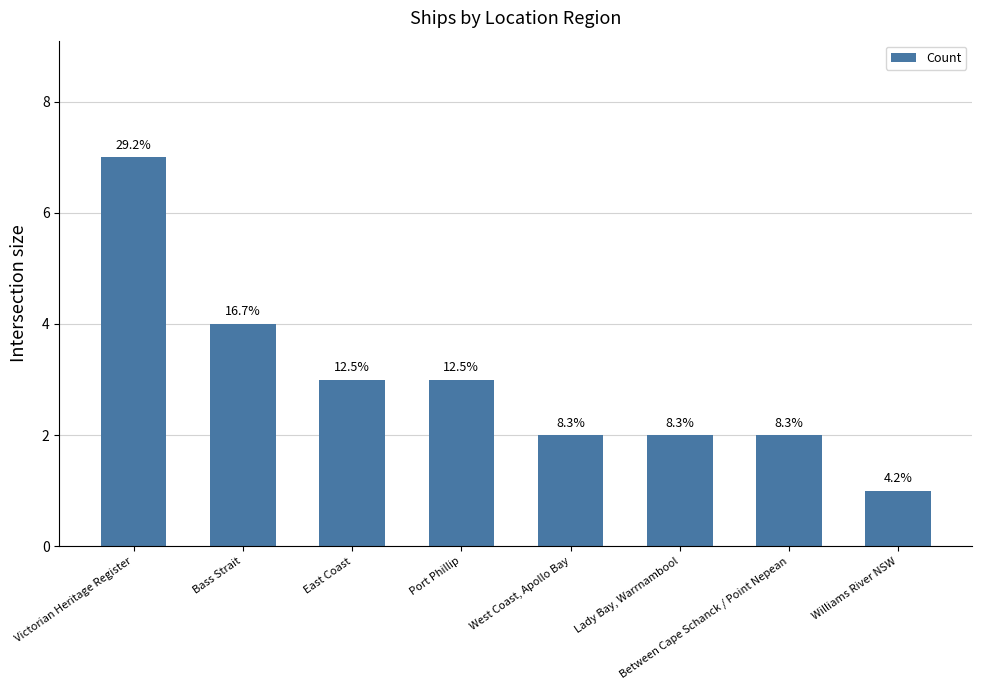

At which category does the chart reach its minimum across all series?

Williams River NSW